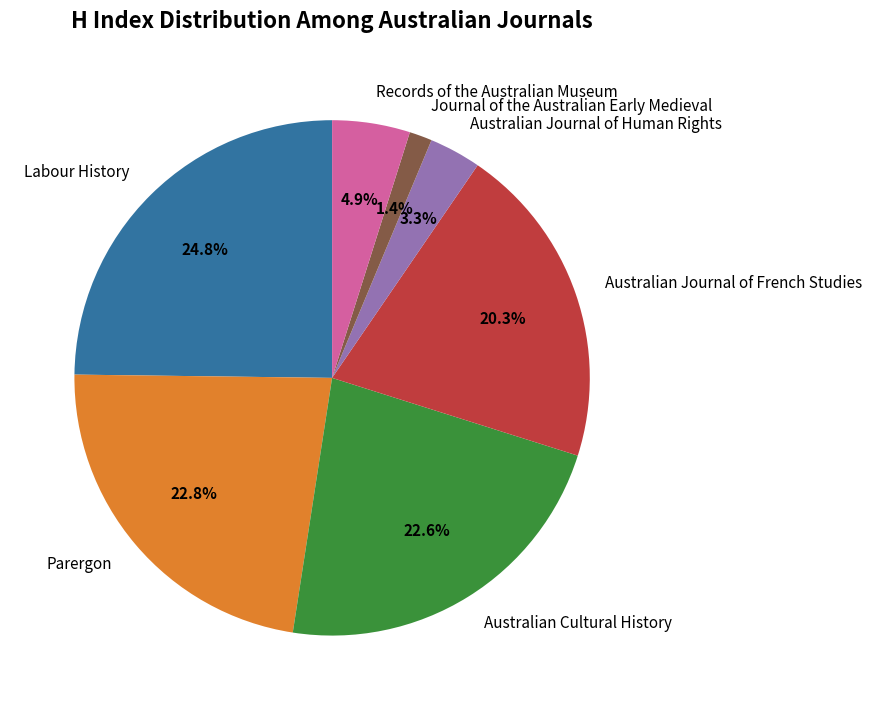

What percentage is the Australian Cultural History slice, to the nearest percent?

23%